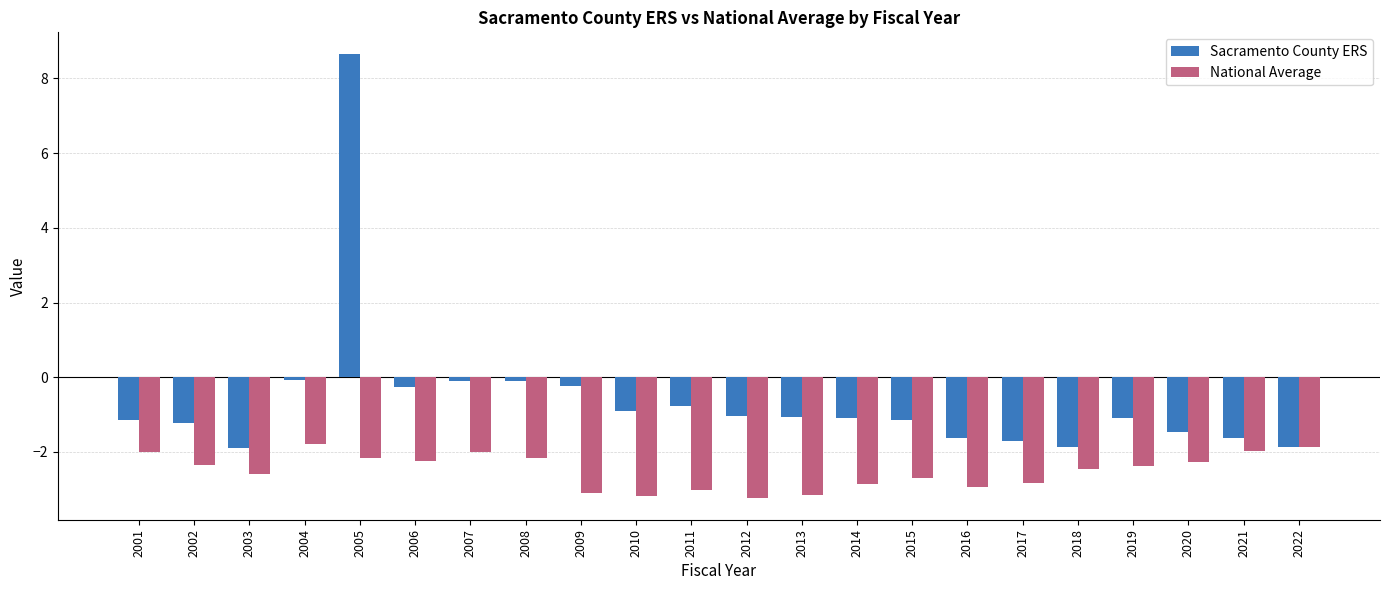

What is the value of the Sacramento County ERS bar at the 21st from the left?

-1.6